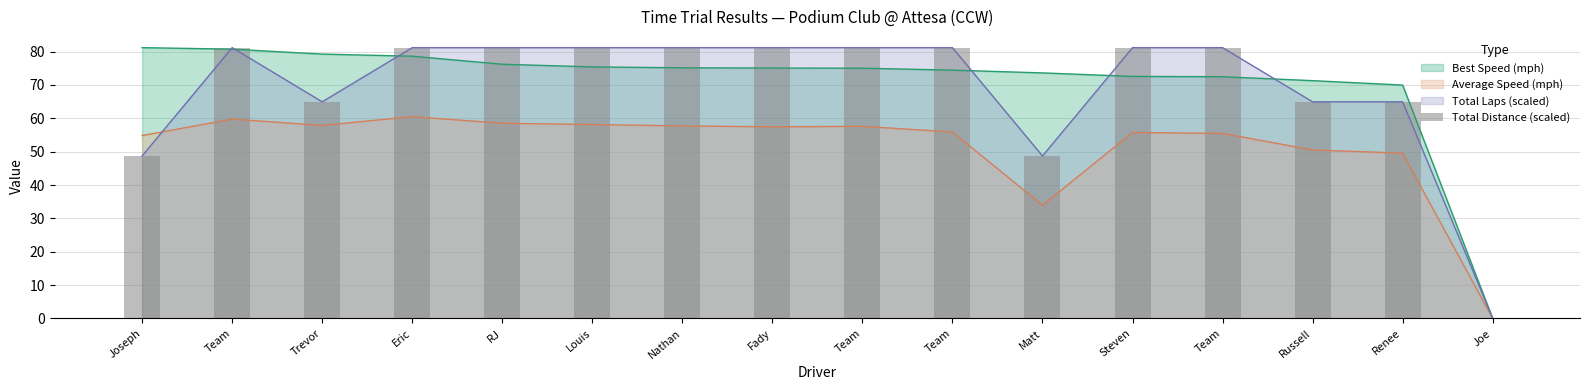

What is the label of the 2nd bar from the right?

Renee